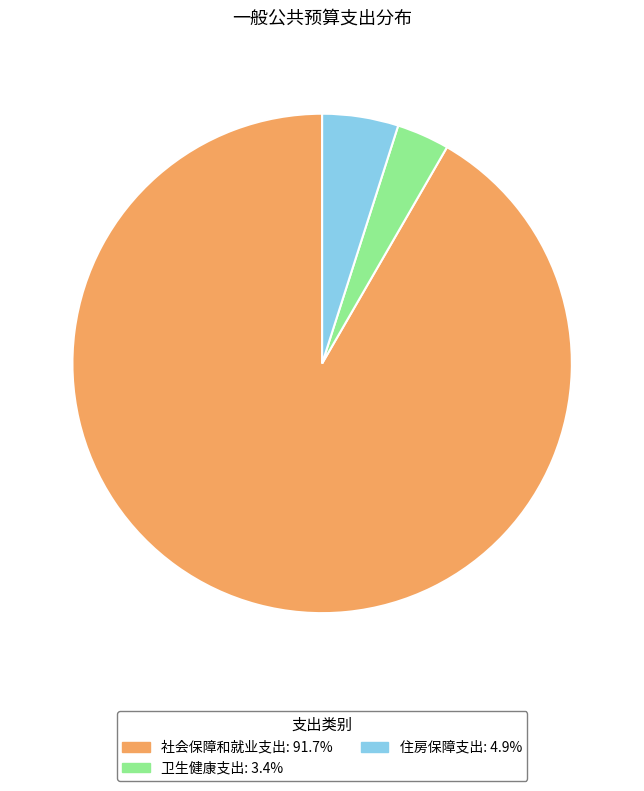

Approximately how many times larger is the value at 卫生健康支出 compared to 住房保障支出?

0.7